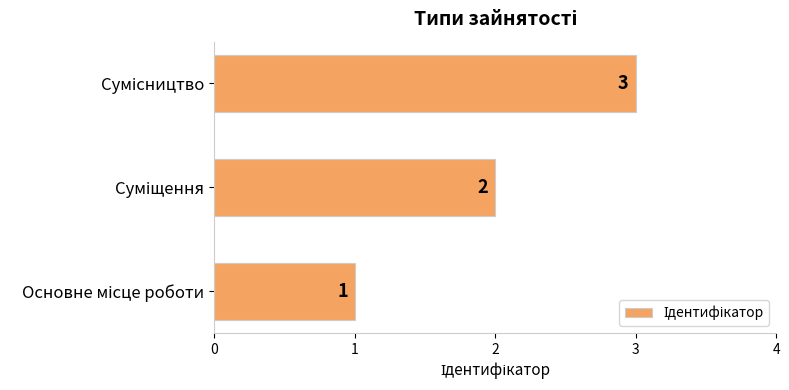

What is the sum of all values?

6